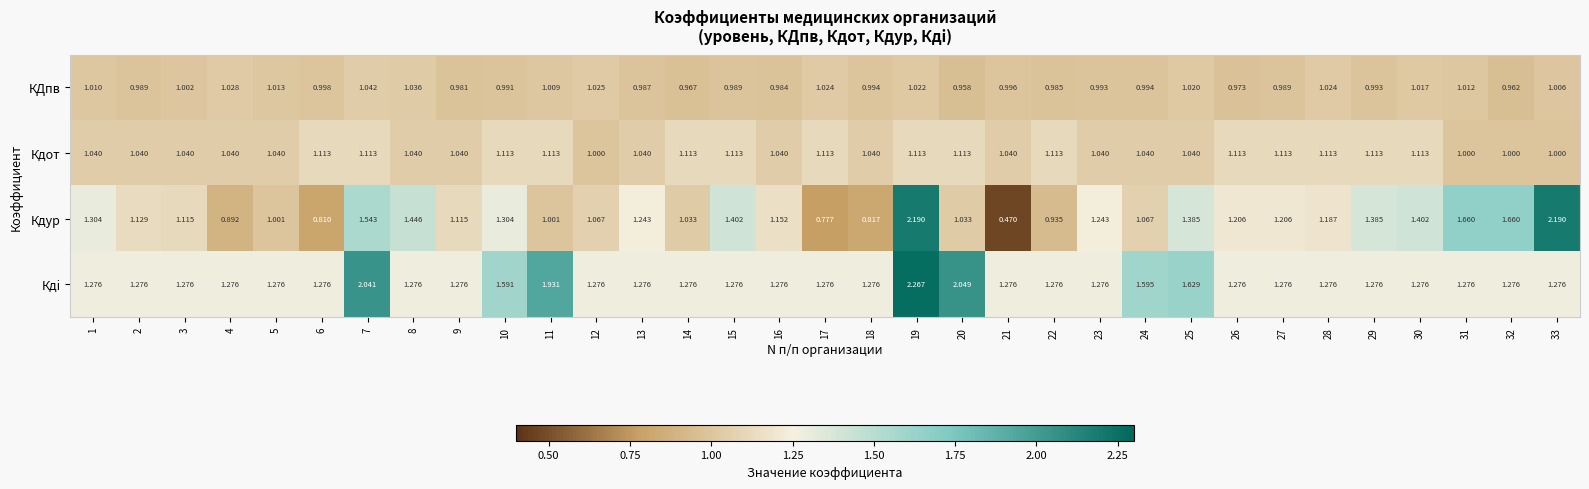

Which series changed the most between 6 and 13?

Кдур